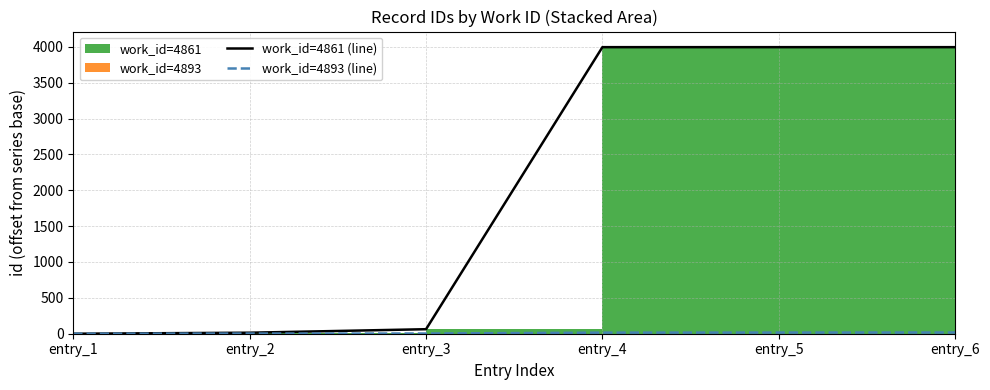

True or false: work_id=4861 (line) has more than 0 interior local peaks.

False